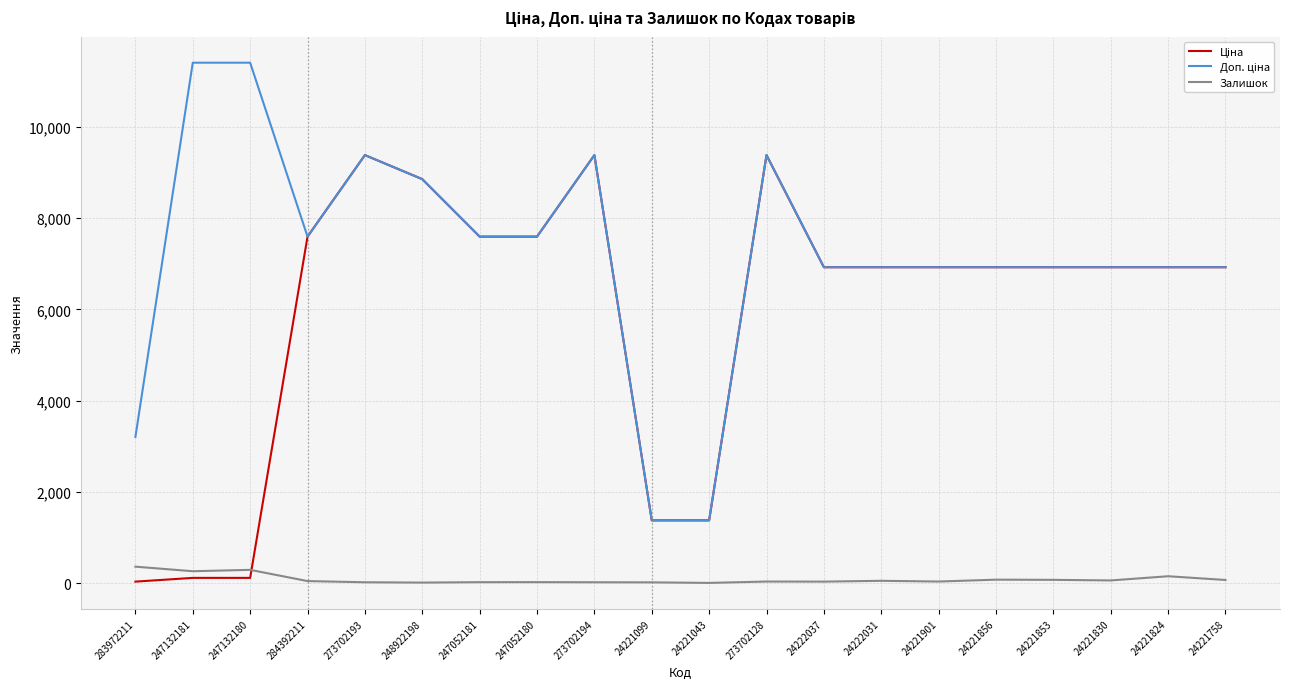

Is it true that Залишок equals 11.0 at 248922198?

True